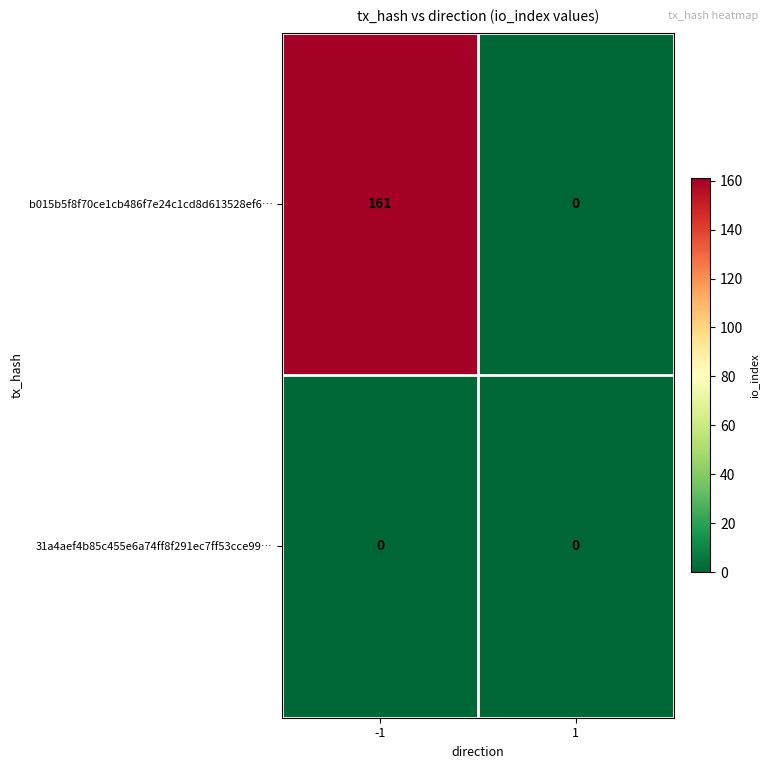

Reading left to right, extract all data points from this chart.

b015b5f8f70ce1cb486f7e24c1cd8d613528ef6…: -1=161	1=0
31a4aef4b85c455e6a74ff8f291ec7ff53cce99…: -1=0	1=0